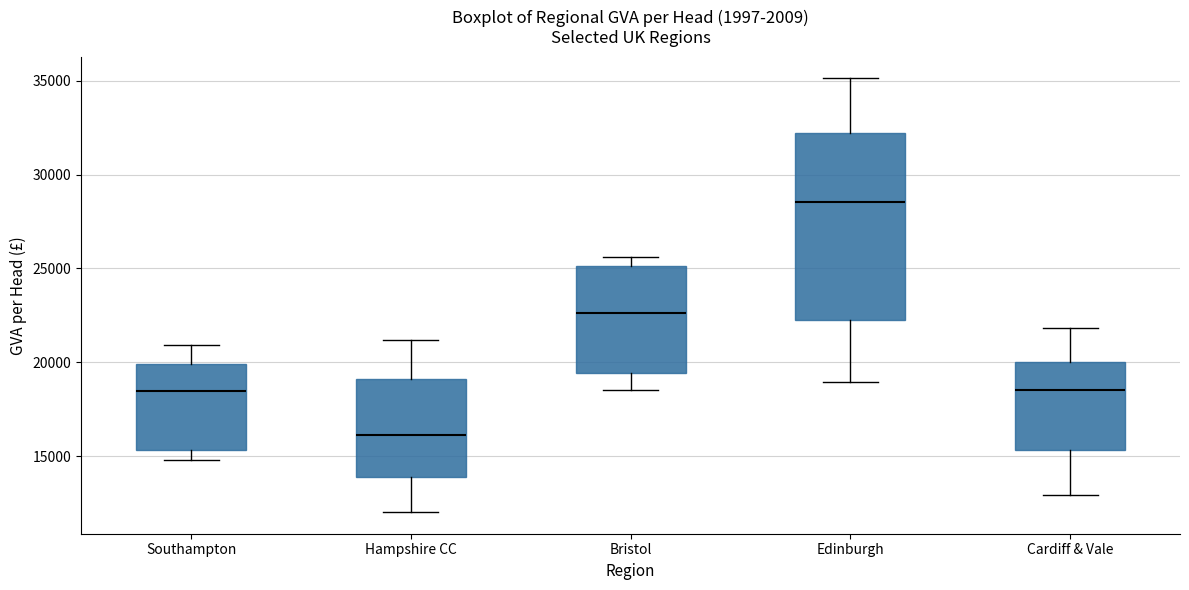

Which box has the highest median line?

Edinburgh